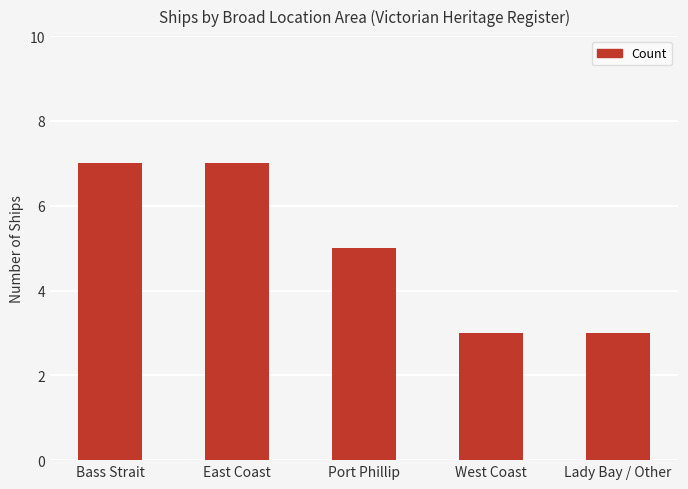

How many values are between 3 and 7?

5